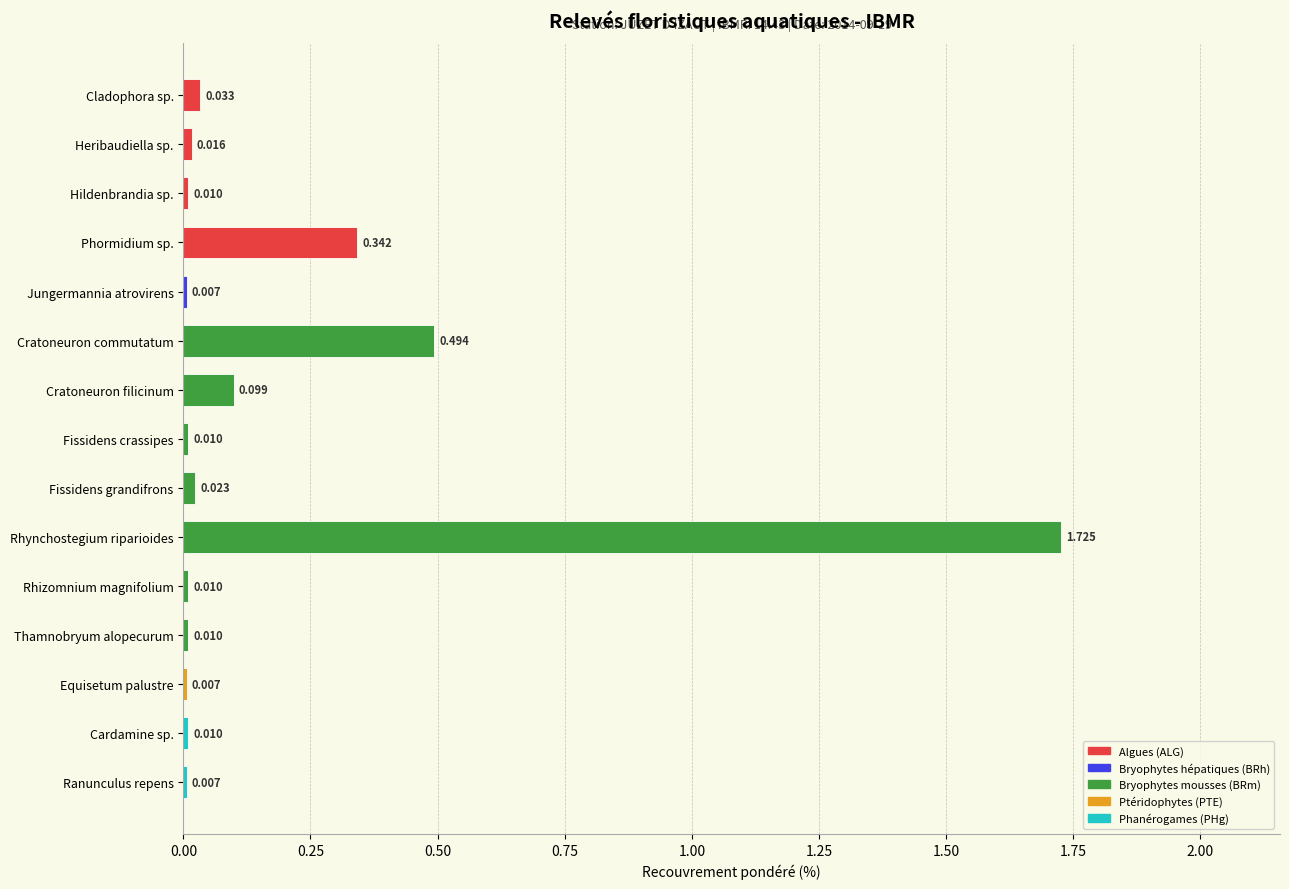

What is the label of the 15th bar from the top?

Ranunculus repens